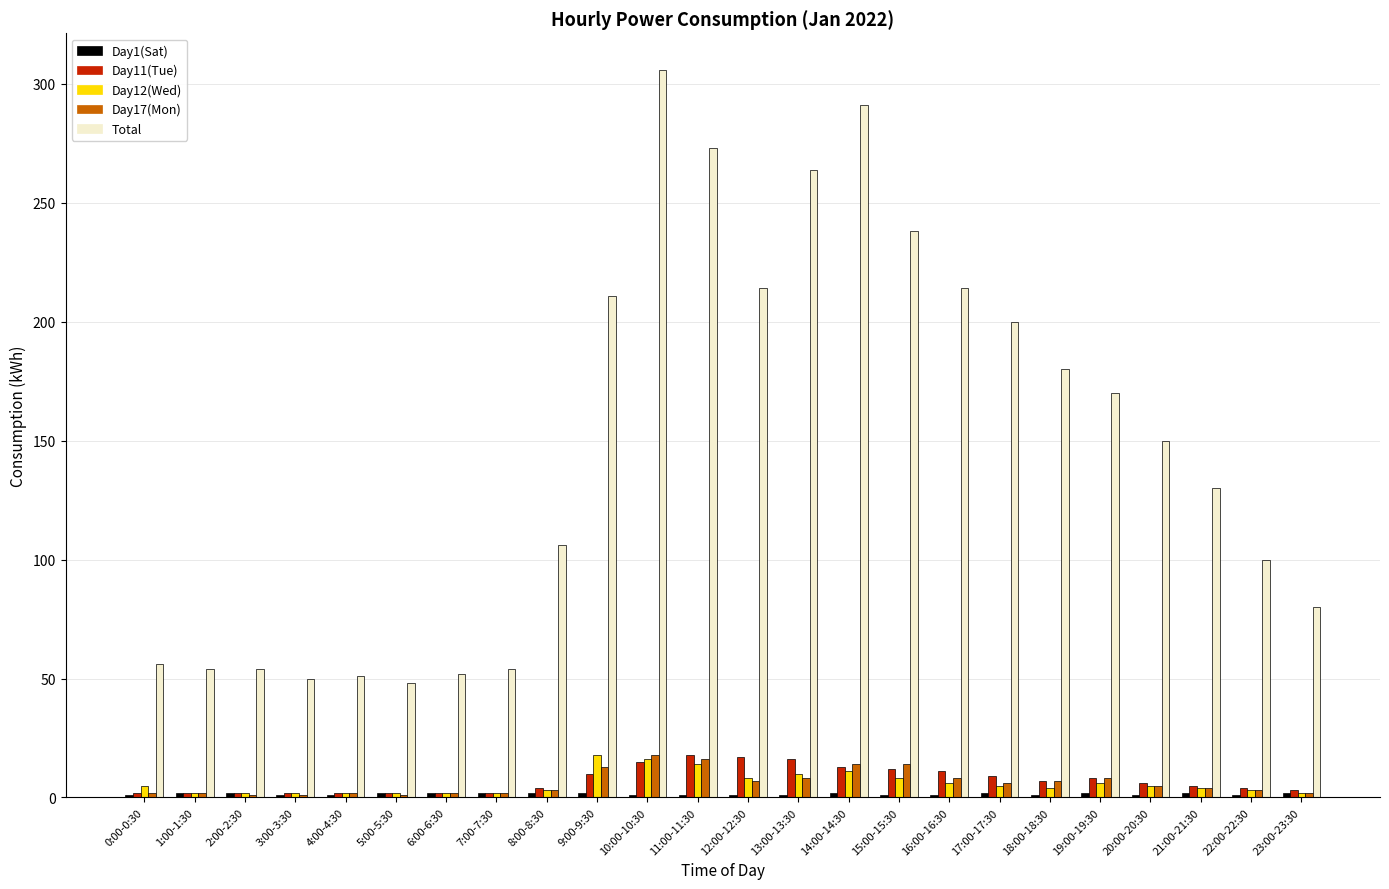

What position from the right is 20:00-20:30?

4